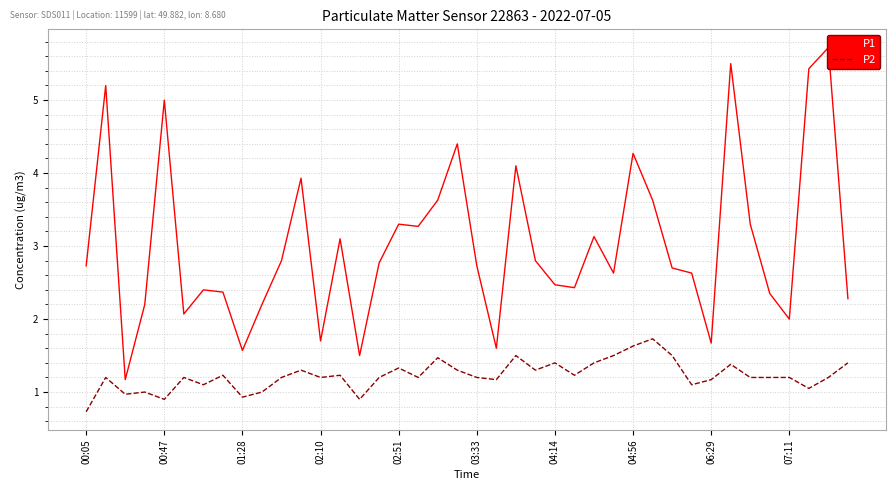

True or false: P2 and P1 intersect in this chart.

False